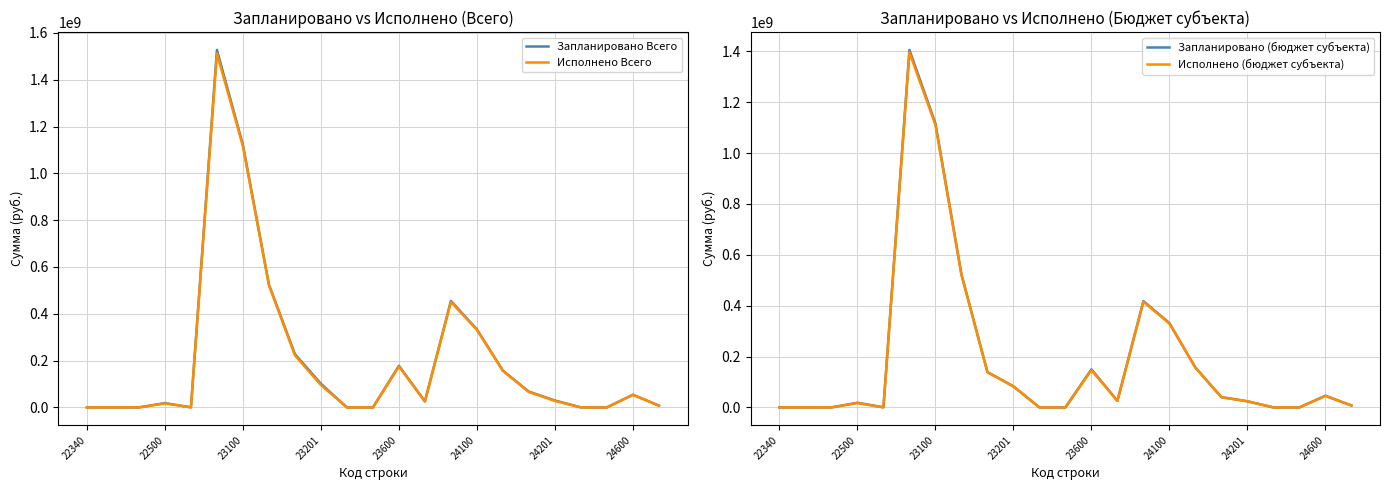

How many lines are shown in the chart?

4